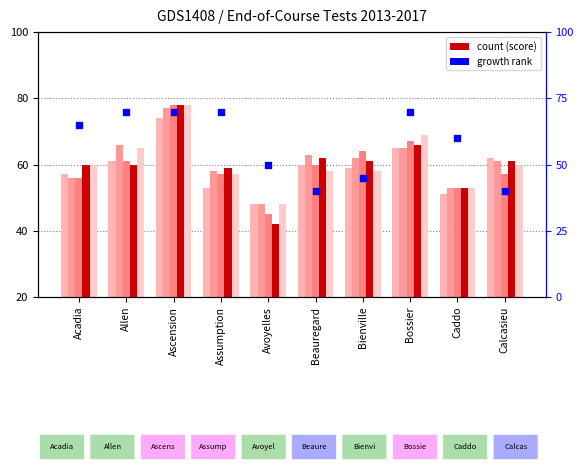

Which series contains the lowest Y value?

Dec2015-May2016